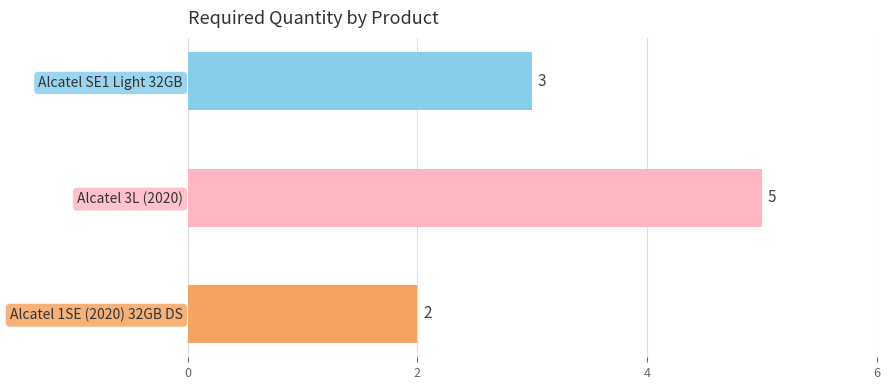

What is the difference between the maximum and minimum values?

3